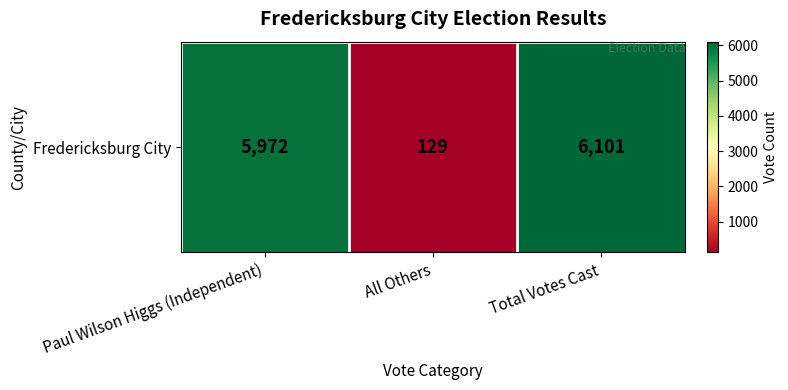

List the labels in order of value, smallest first.

All Others, Paul Wilson Higgs (Independent), Total Votes Cast